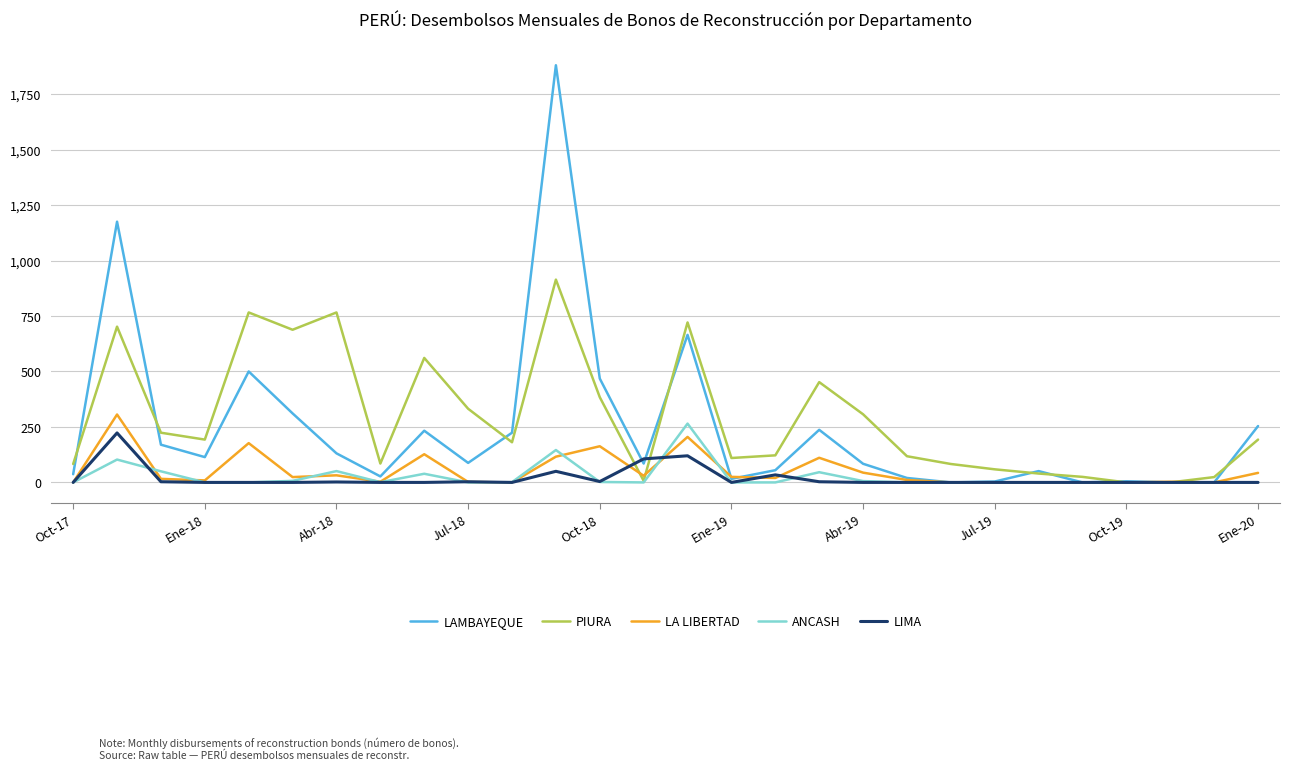

How many lines are shown in the chart?

5